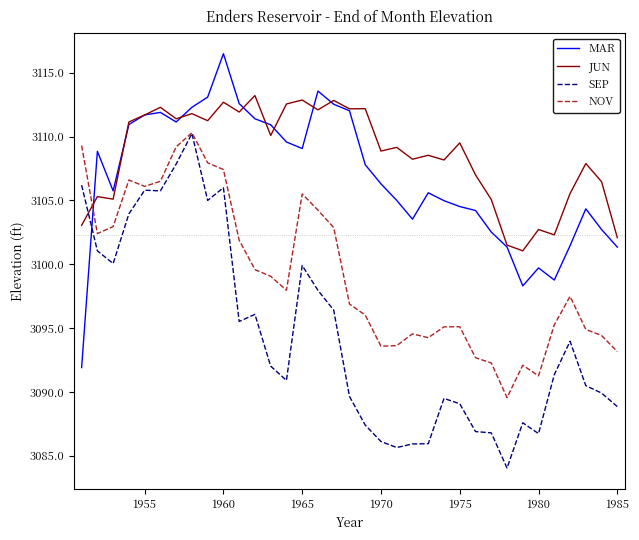

Which series has the largest range (max minus min)?

SEP